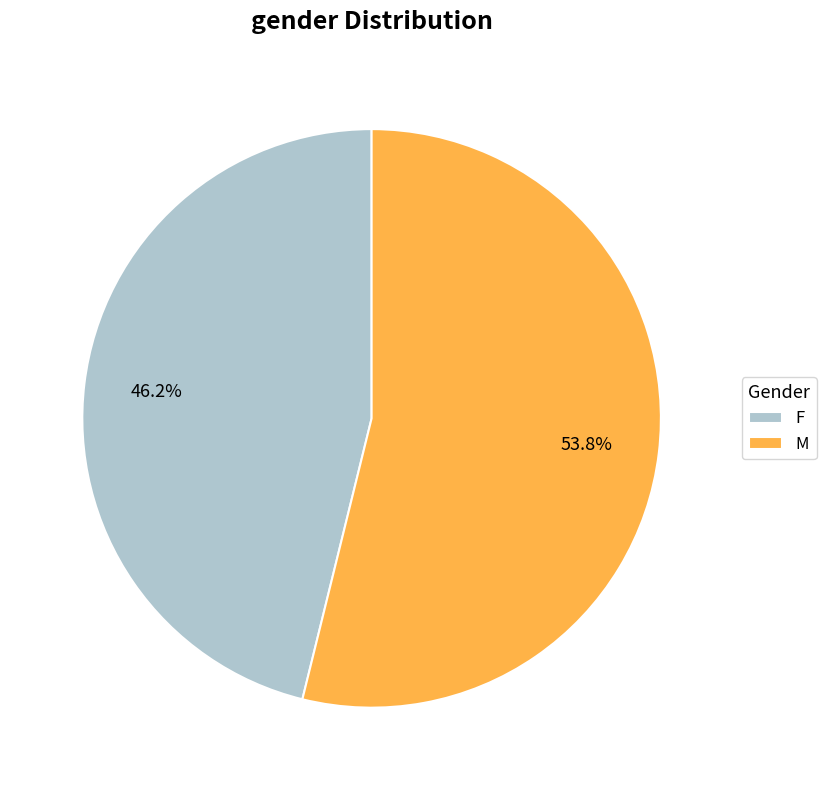

What is the smallest slice in the pie chart?

F